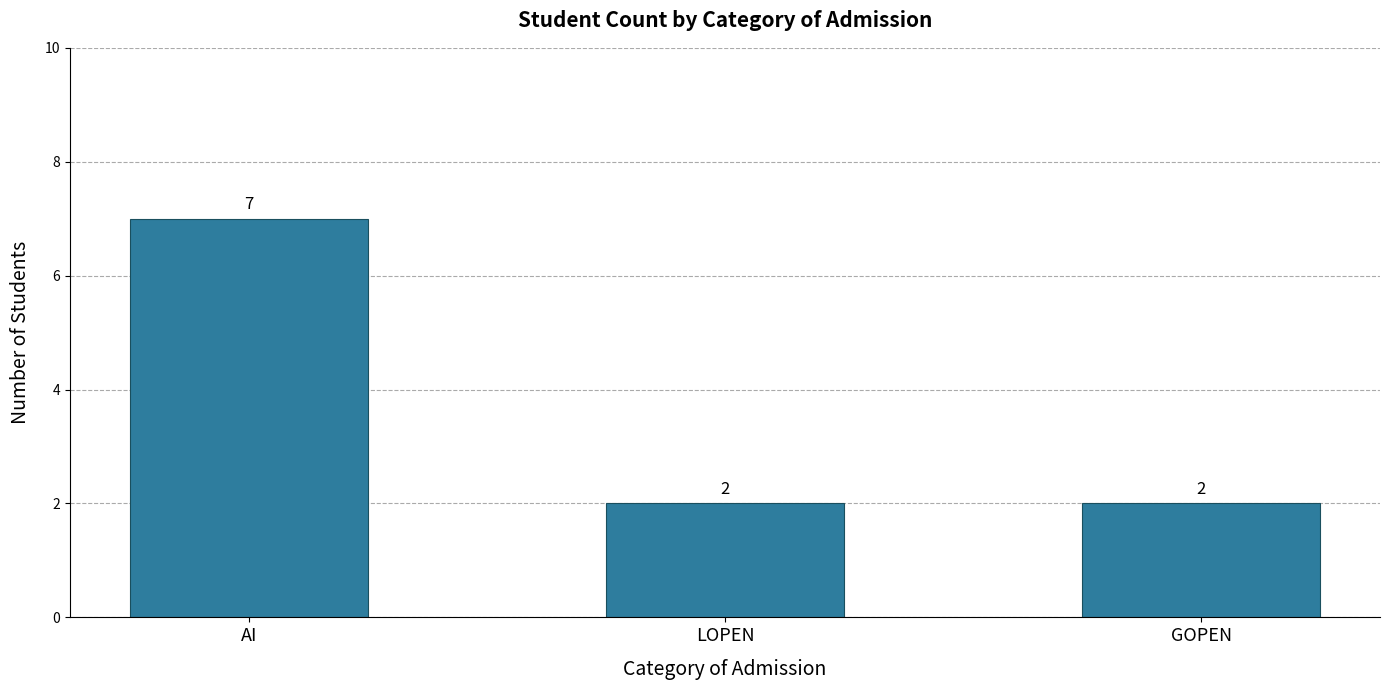

What is the ratio of the value at LOPEN to the value at AI?

0.3